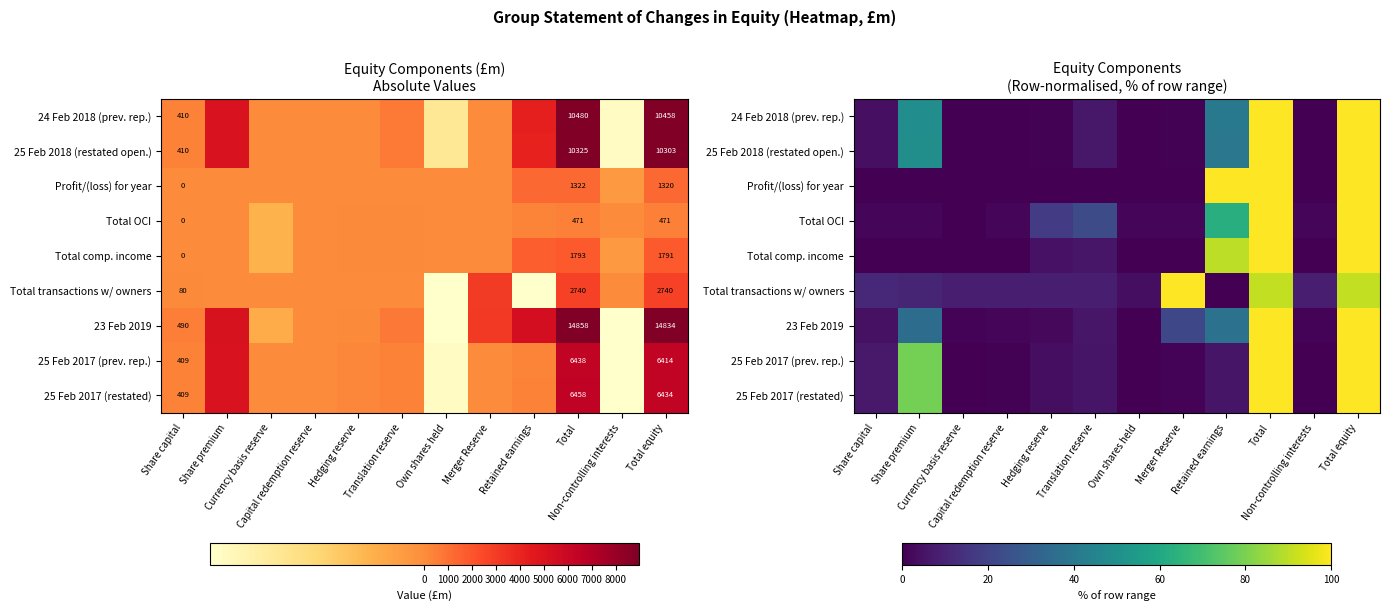

What is the difference between the highest and lowest values at Hedging reserve?

17.7